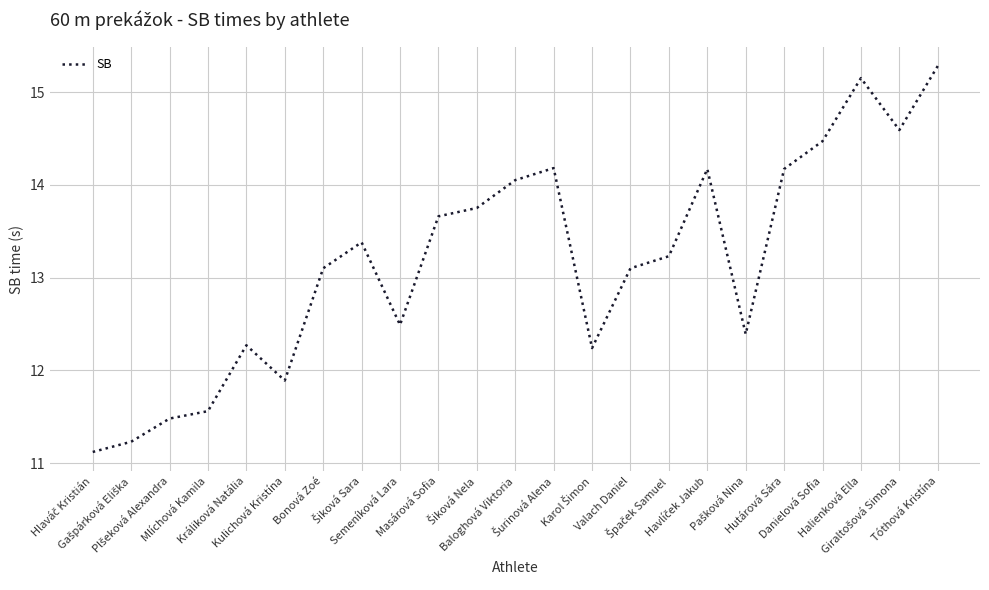

What is the greatest value displayed?

15.3